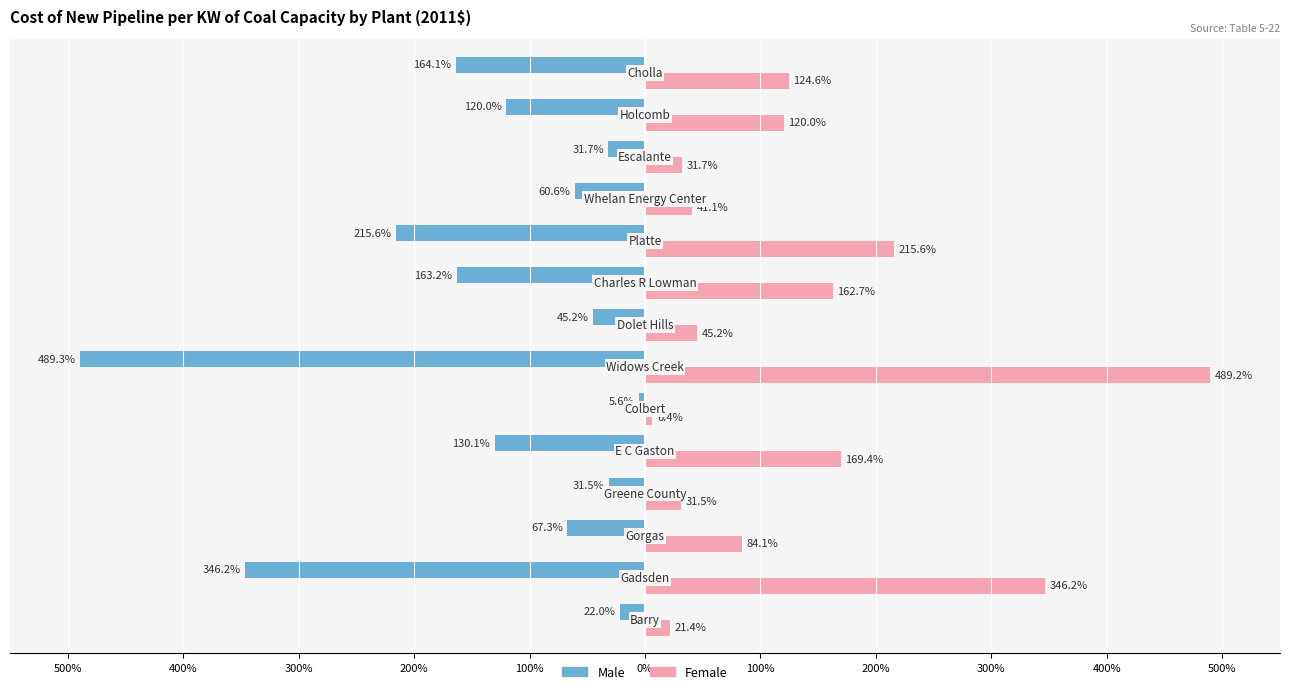

What are all the series names shown in the legend?

Male, Female